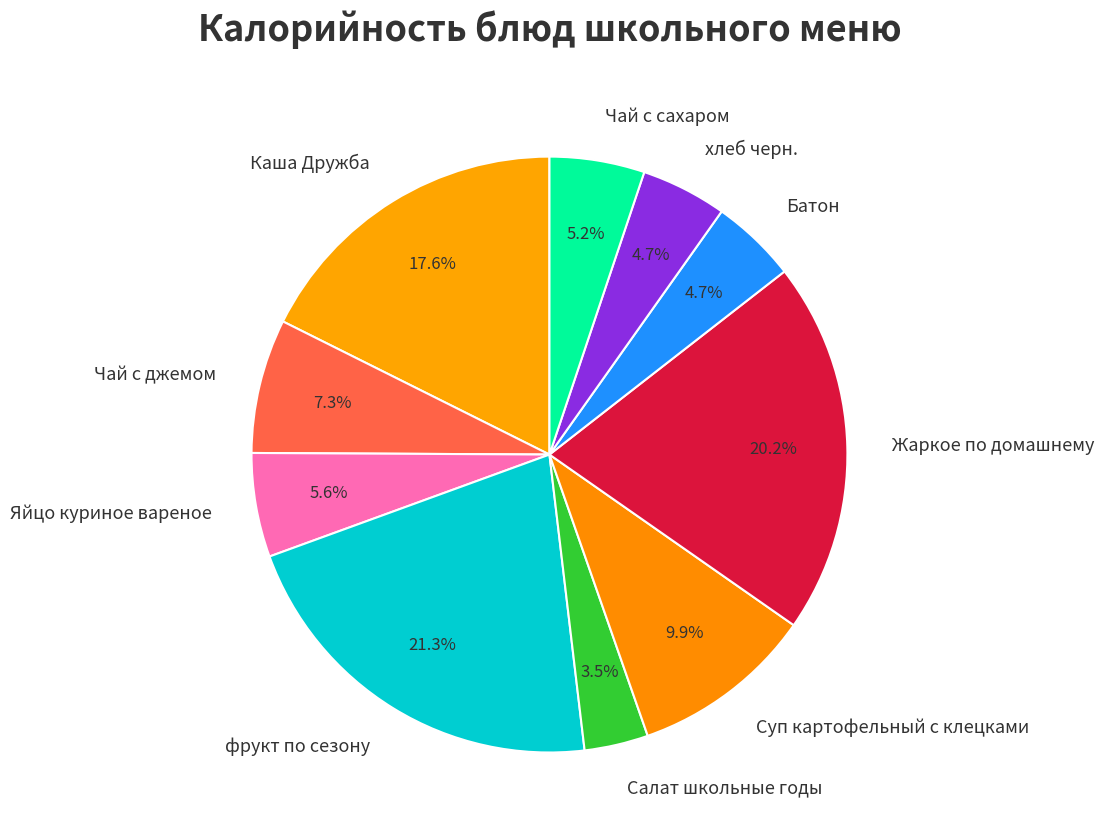

Between Салат школьные годы and Яйцо куриное вареное, which is larger?

Яйцо куриное вареное